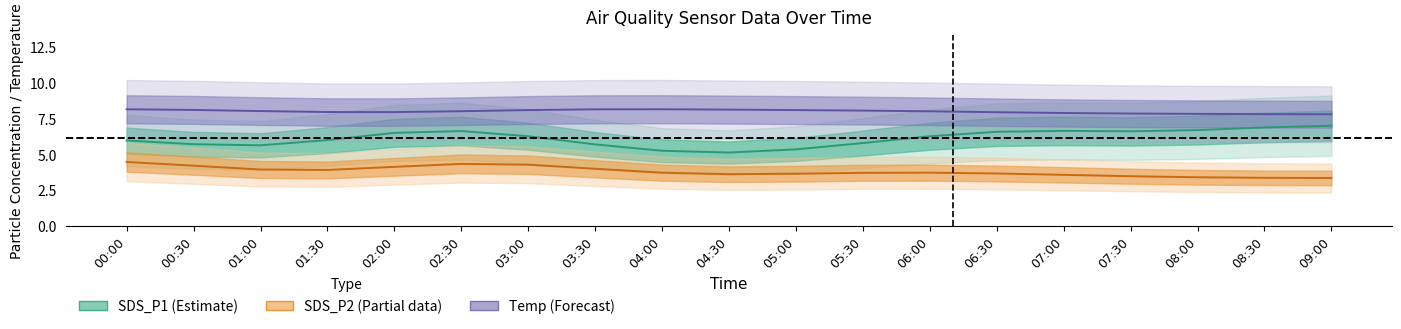

True or false: sds_p1 has a value of 1.7 at 16.

False